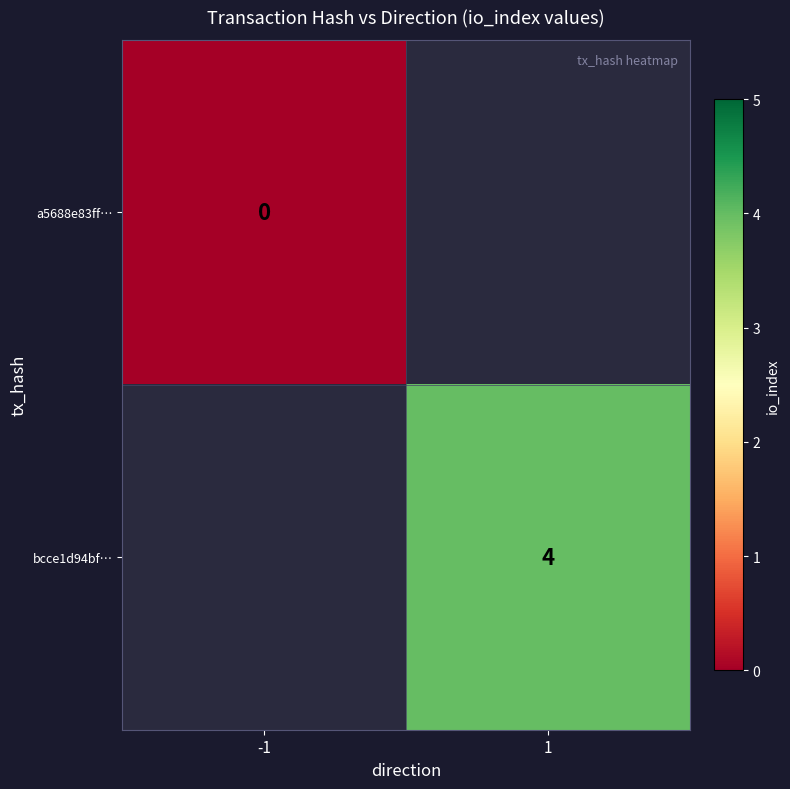

Is the value of a5688e83ff… at -1 greater than the value of bcce1d94bf… at 1?

No